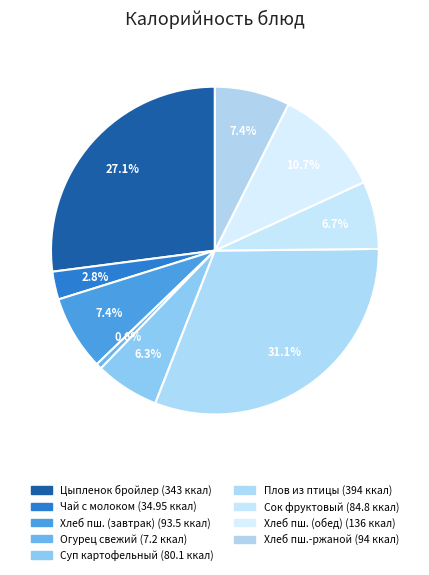

Count the number of slices in the pie.

9